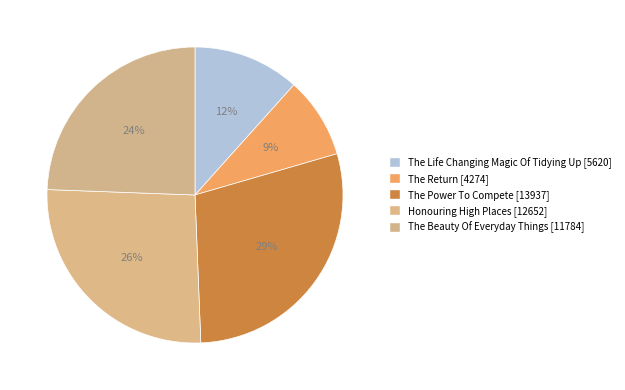

Does Honouring High Places represent more than half of the total?

No